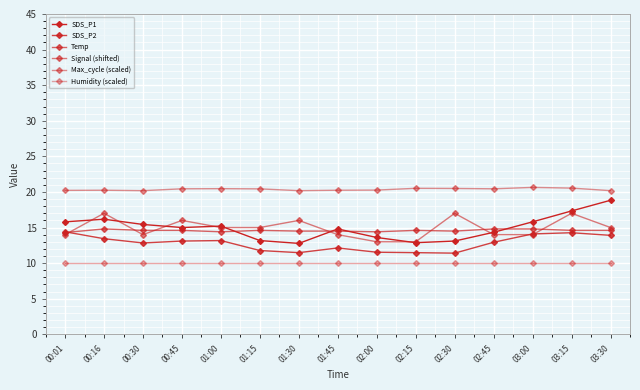

How many series are shown in this chart?

6